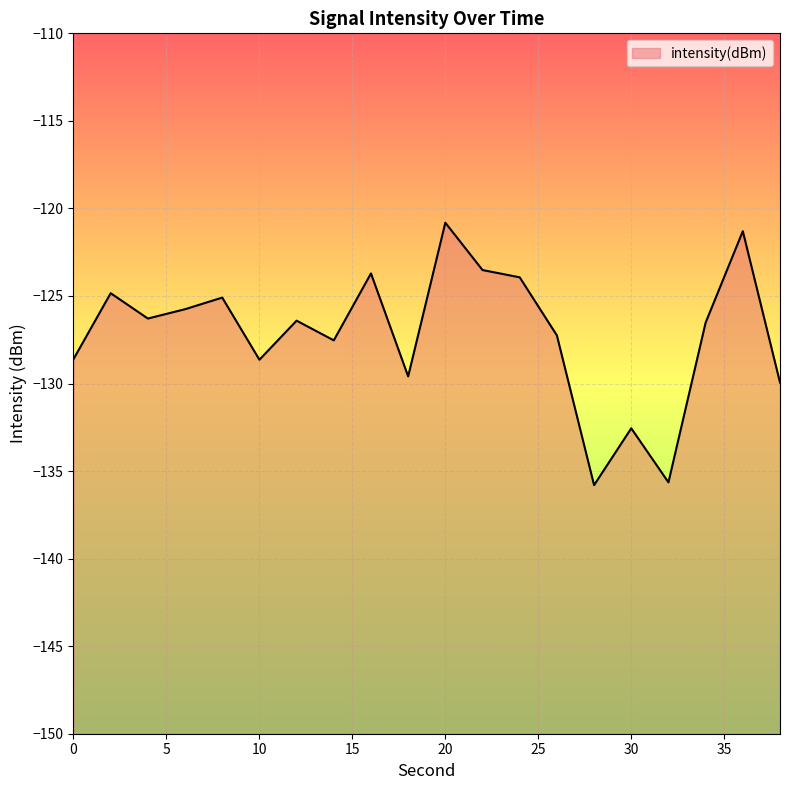

What is the value of the 16th point from the left?

-132.6